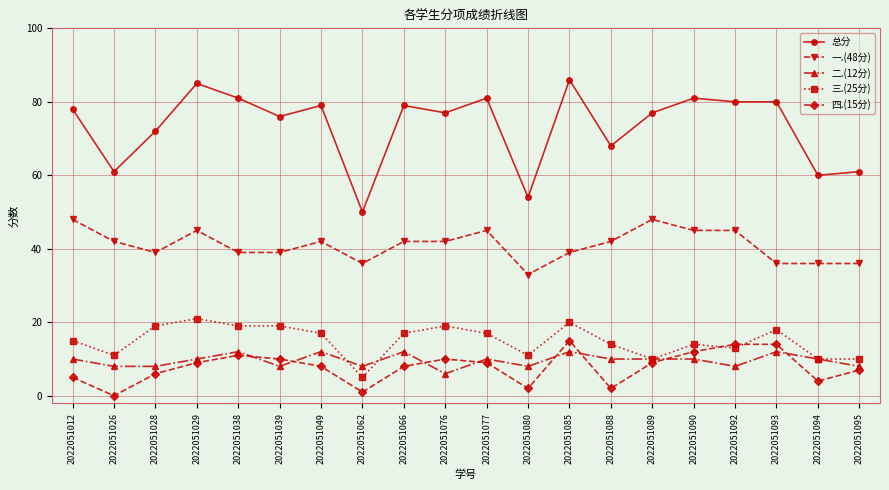

Is the value of 二.(12分) at 2022051026 greater than the value of 一.(48分) at 2022051038?

No